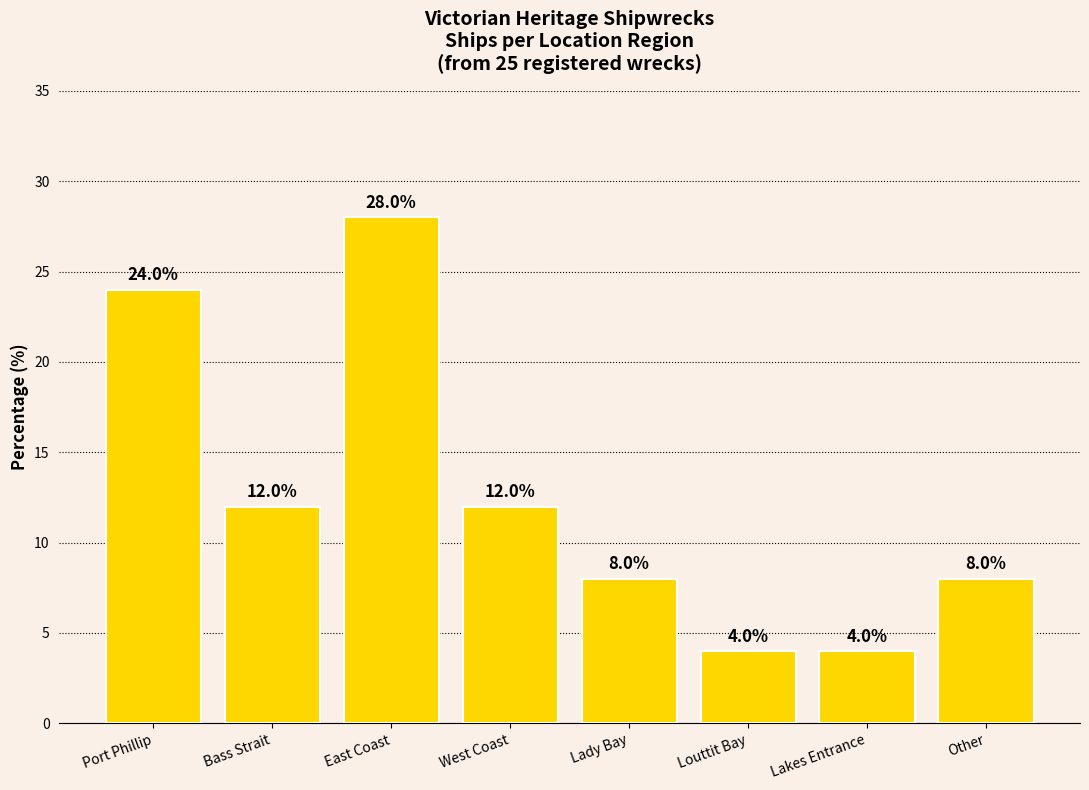

Are the bars horizontal?

No